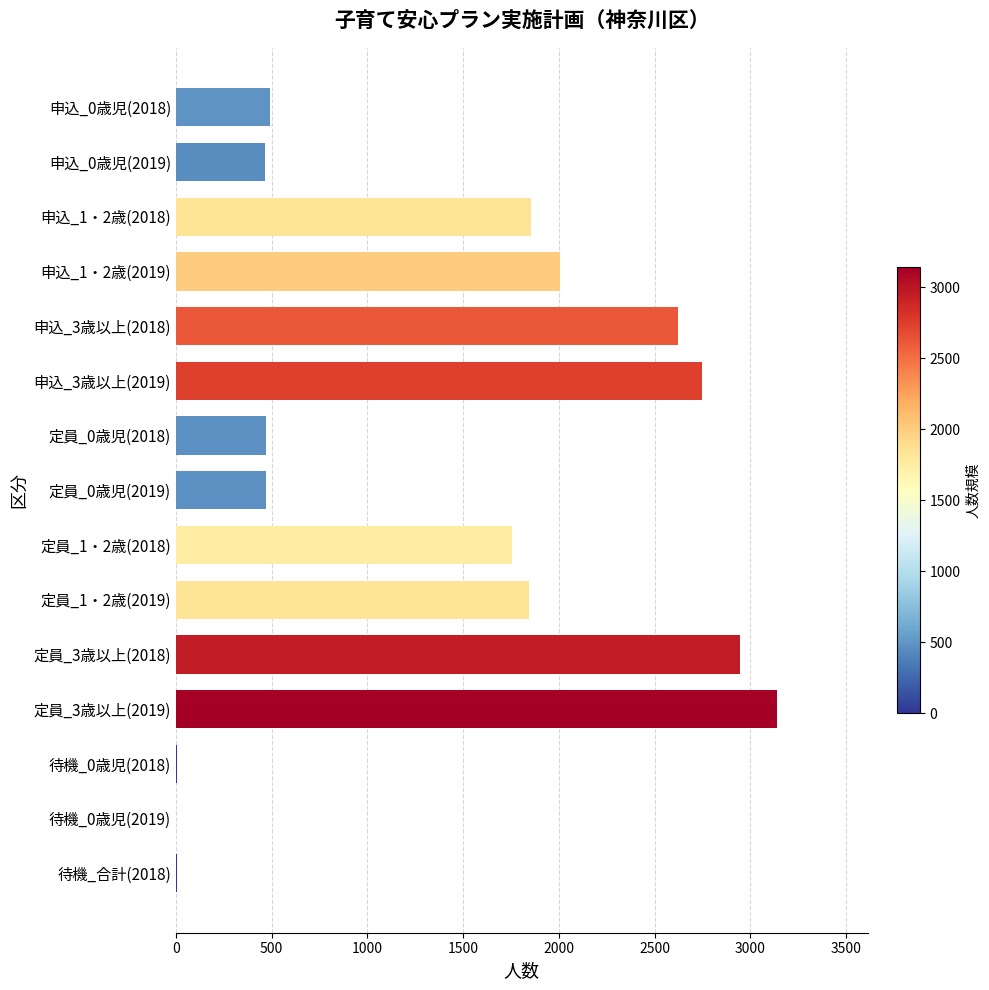

The value at 申込_1・2歳(2018) is 2490. True or false?

False